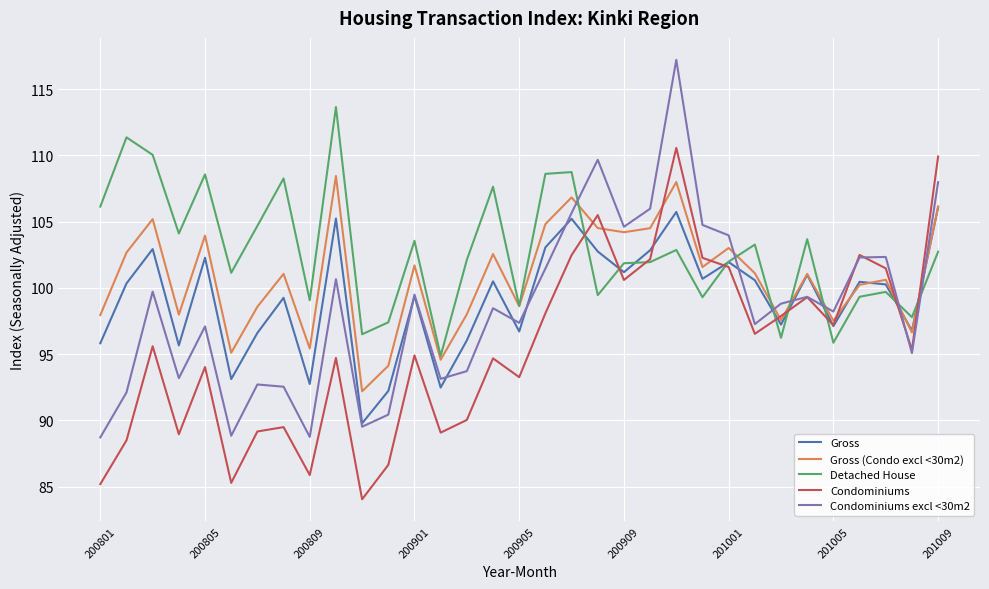

Rank the series by their maximum value, from lowest to highest.

Gross, Gross (Condo excl <30m2), Condominiums, Detached House, Condominiums excl <30m2